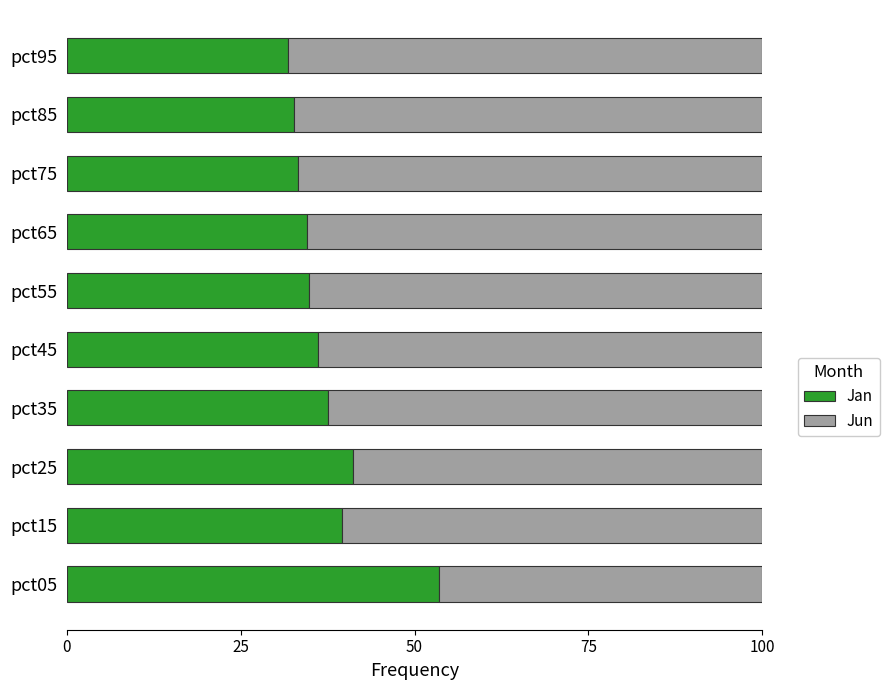

What is the total value across all series at pct75?

100.0